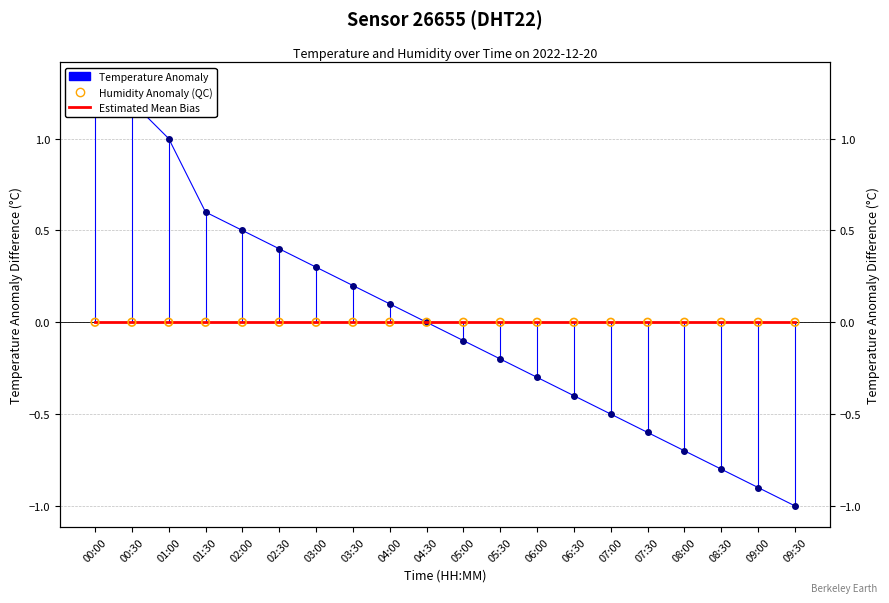

Which series has the largest total across all categories?

Temperature Anomaly